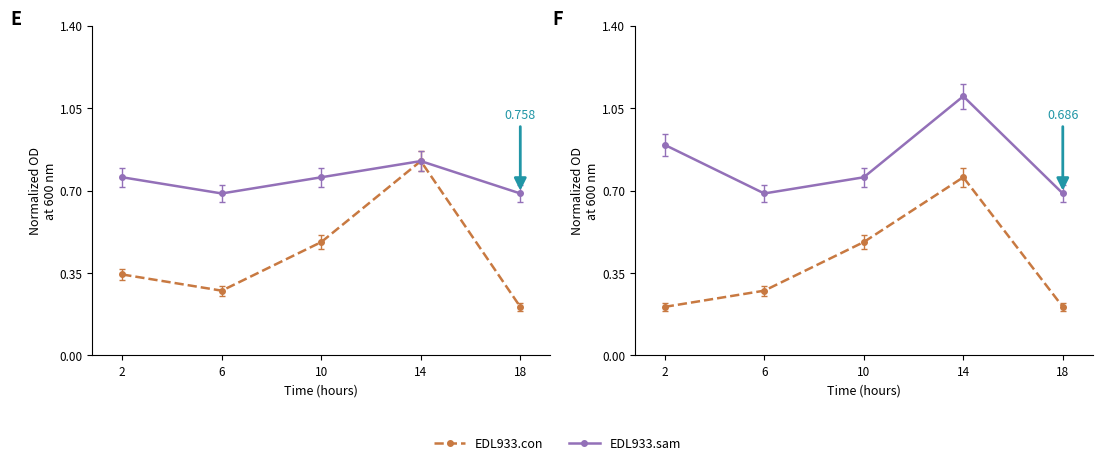

How many EDL933.con values are between 0 and 1?

5